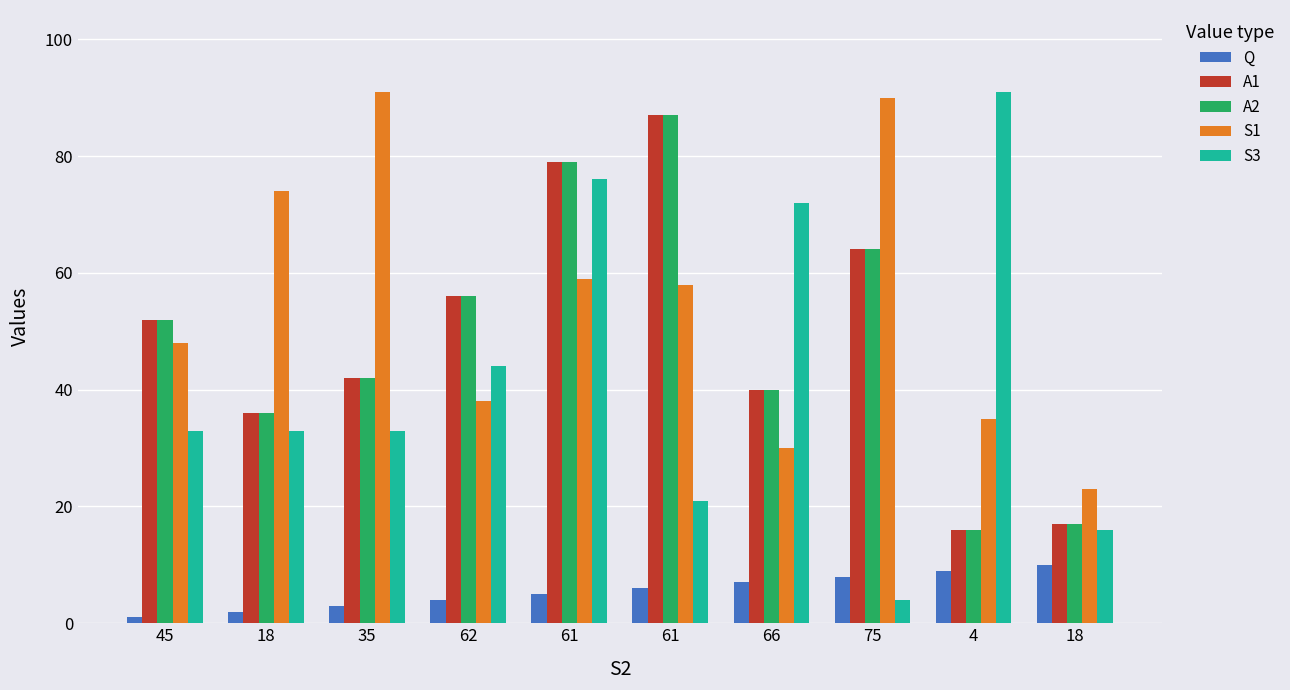

At which category does the chart reach its minimum across all series?

45